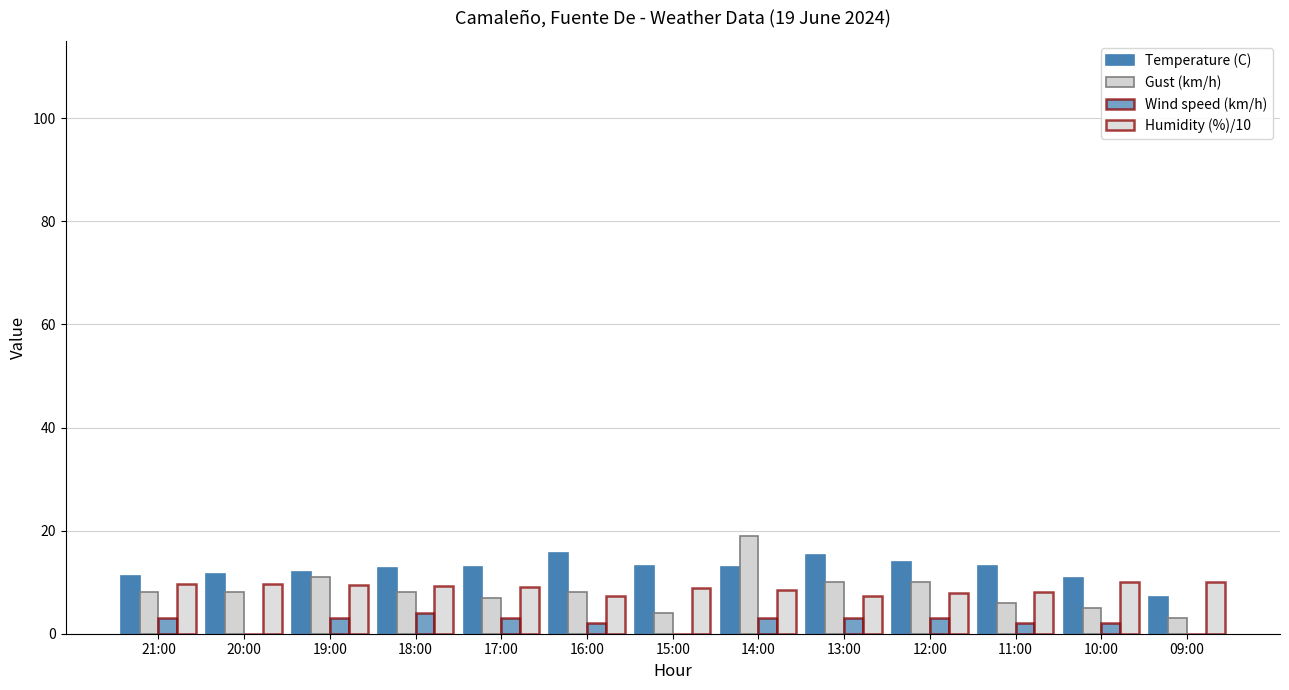

Reading left to right, extract all data points from this chart.

Temperature (C): 21:00=11.2	20:00=11.6	19:00=12.0	18:00=12.7	17:00=13.0	16:00=15.7	15:00=13.1	14:00=12.9	13:00=15.2	12:00=13.9	11:00=13.1	10:00=10.8	09:00=7.2
Gust (km/h): 21:00=8.0	20:00=8.0	19:00=11.0	18:00=8.0	17:00=7.0	16:00=8.0	15:00=4.0	14:00=19.0	13:00=10.0	12:00=10.0	11:00=6.0	10:00=5.0	09:00=3.0
Wind speed (km/h): 21:00=3.0	20:00=0.0	19:00=3.0	18:00=4.0	17:00=3.0	16:00=2.0	15:00=0.0	14:00=3.0	13:00=3.0	12:00=3.0	11:00=2.0	10:00=2.0	09:00=0.0
Humidity (%)/10: 21:00=9.7	20:00=9.7	19:00=9.5	18:00=9.3	17:00=9.1	16:00=7.3	15:00=8.9	14:00=8.4	13:00=7.4	12:00=7.9	11:00=8.0	10:00=10.0	09:00=10.0